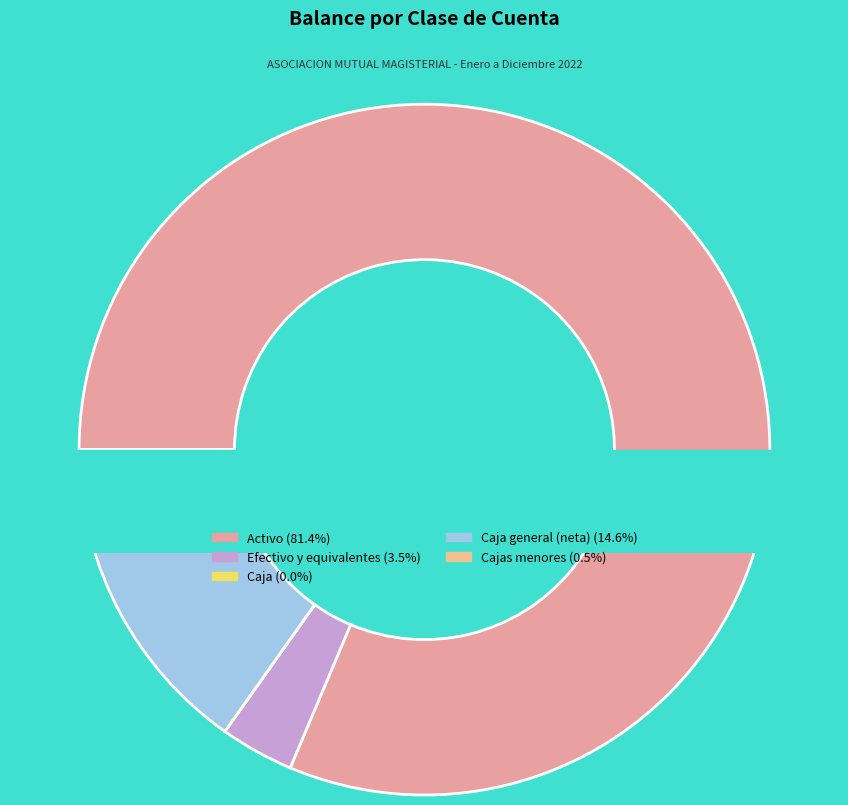

What is the change in value from Activo to Caja?

-196866447.9